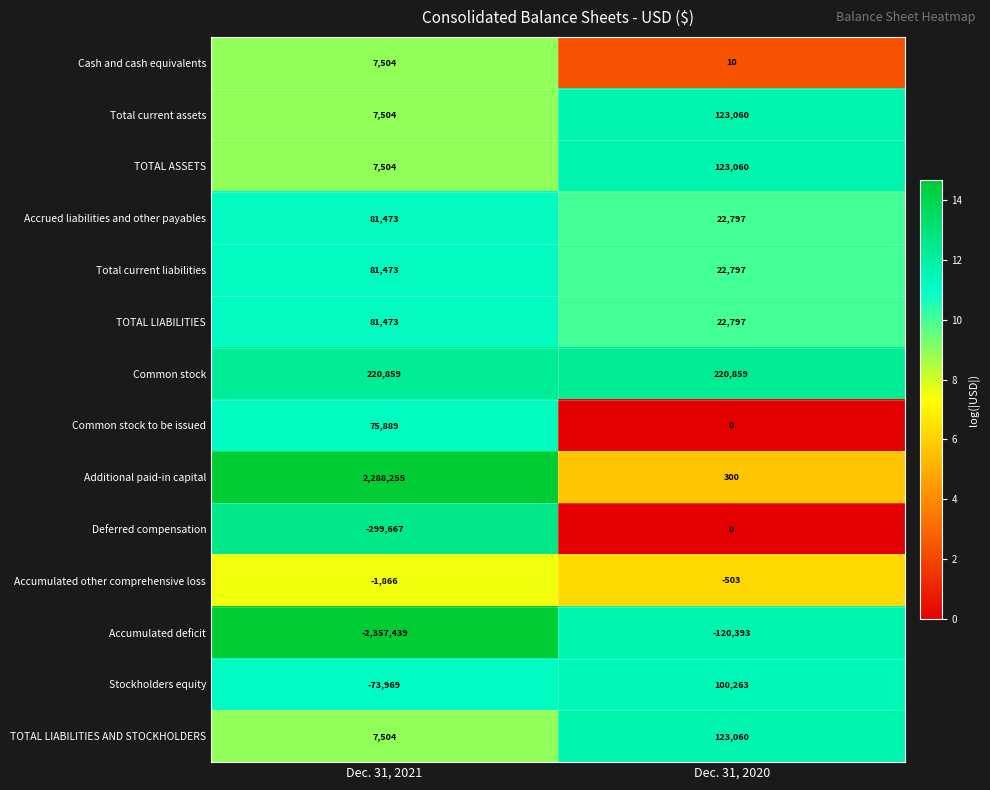

List the labels in order of Deferred compensation value, smallest first.

Dec. 31, 2021, Dec. 31, 2020